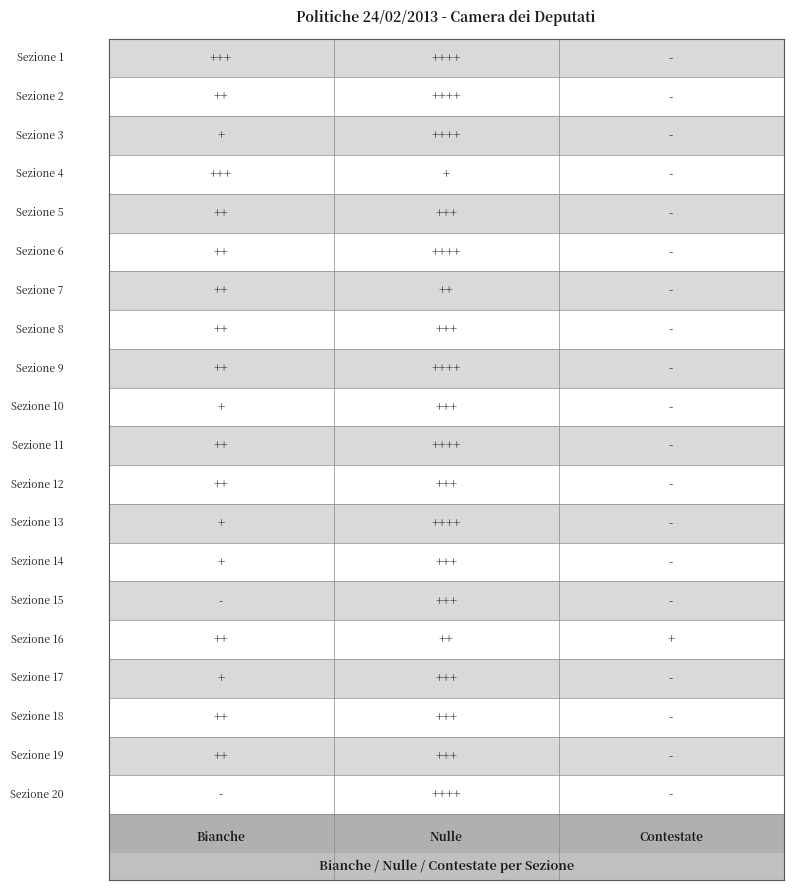

The value of 6 at 2 is 5. True or false?

False